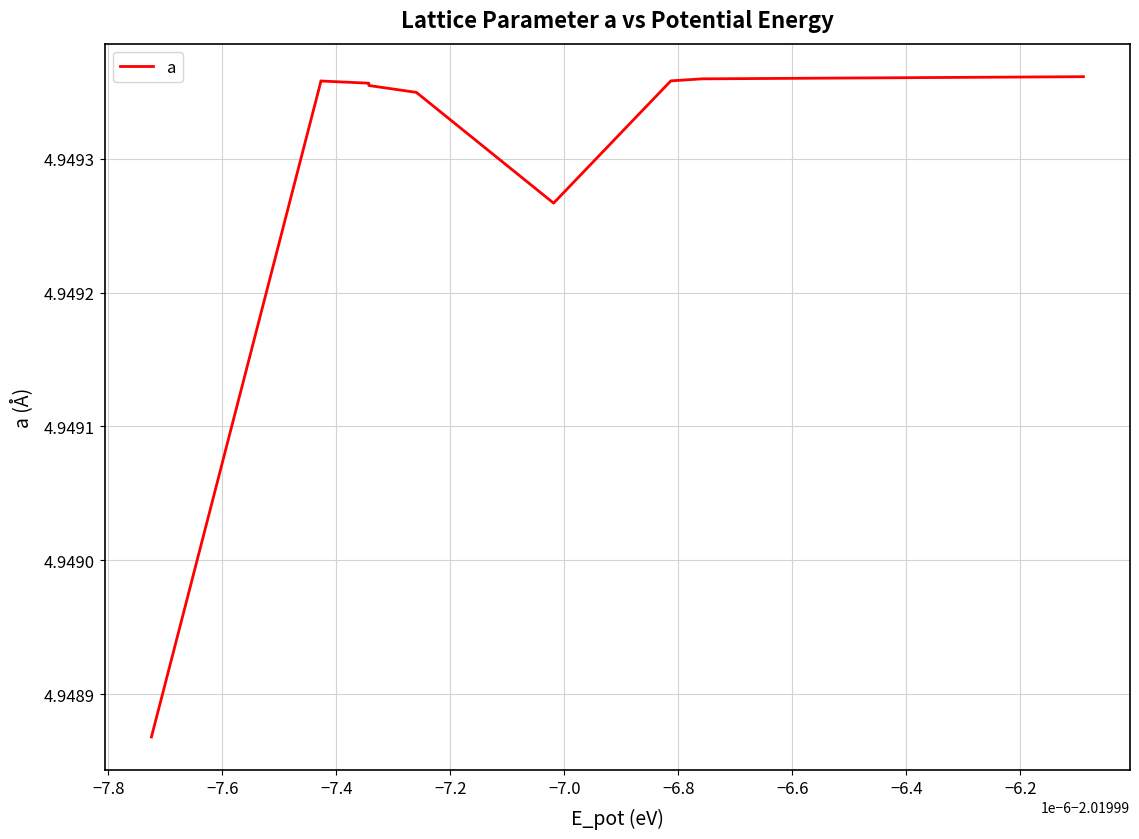

What is the sum of all values?

99.0